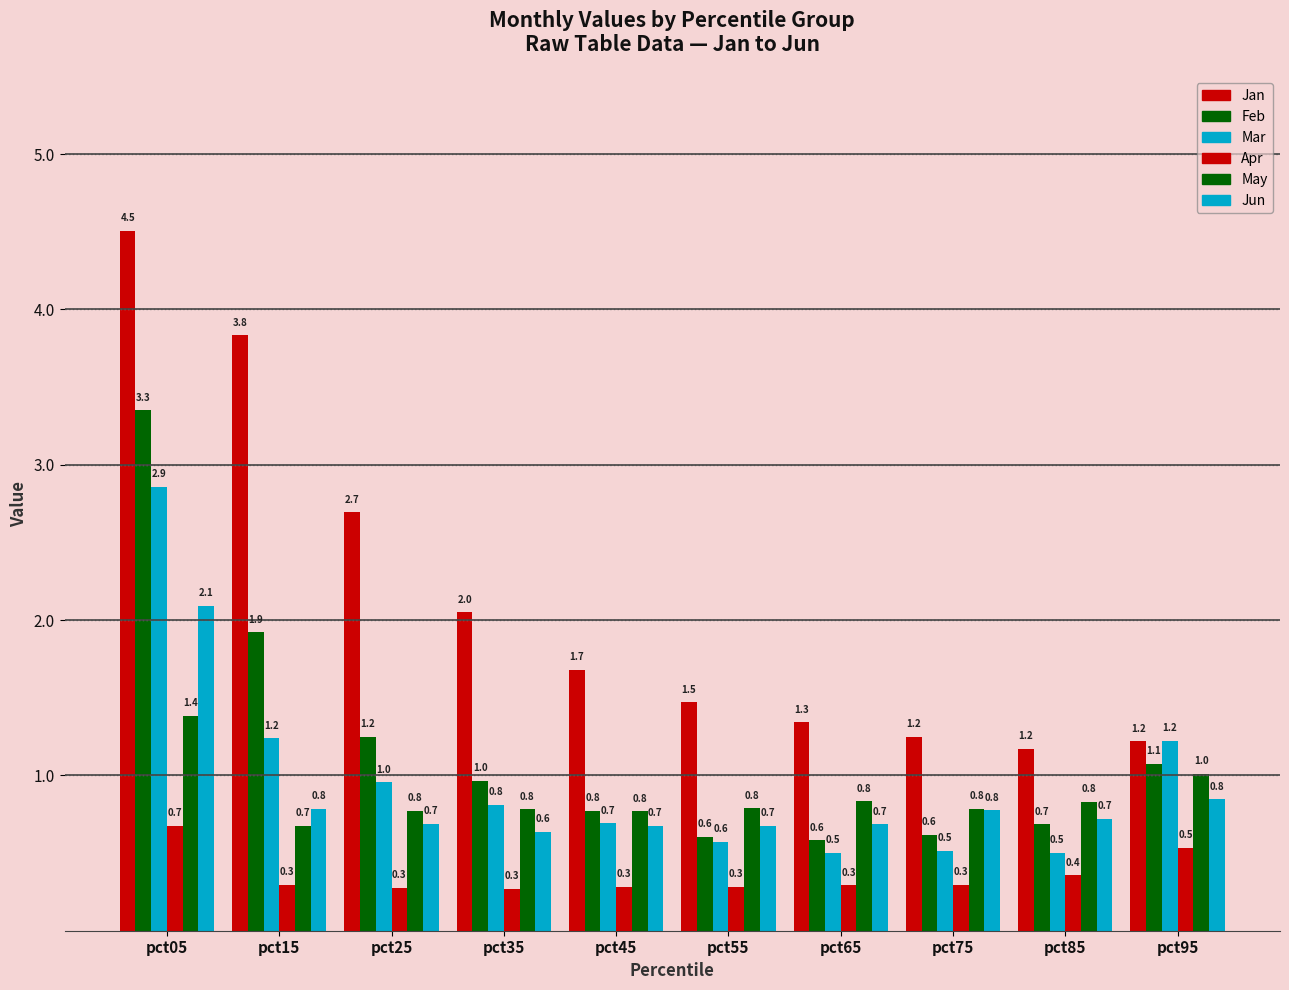

True or false: May has a value of 1.2 at pct55.

False